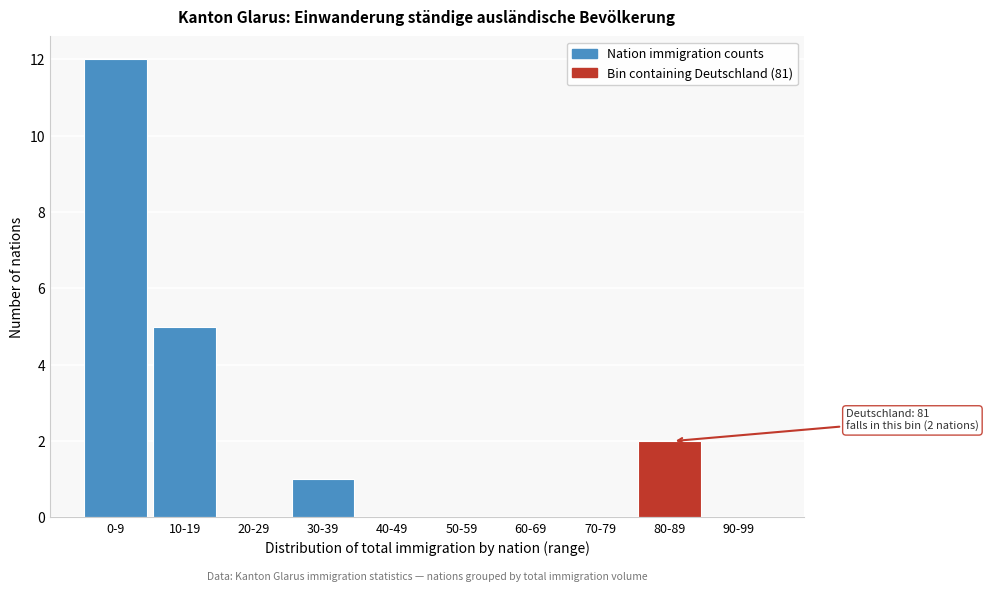

At which label is the value closest to 6?

10-19